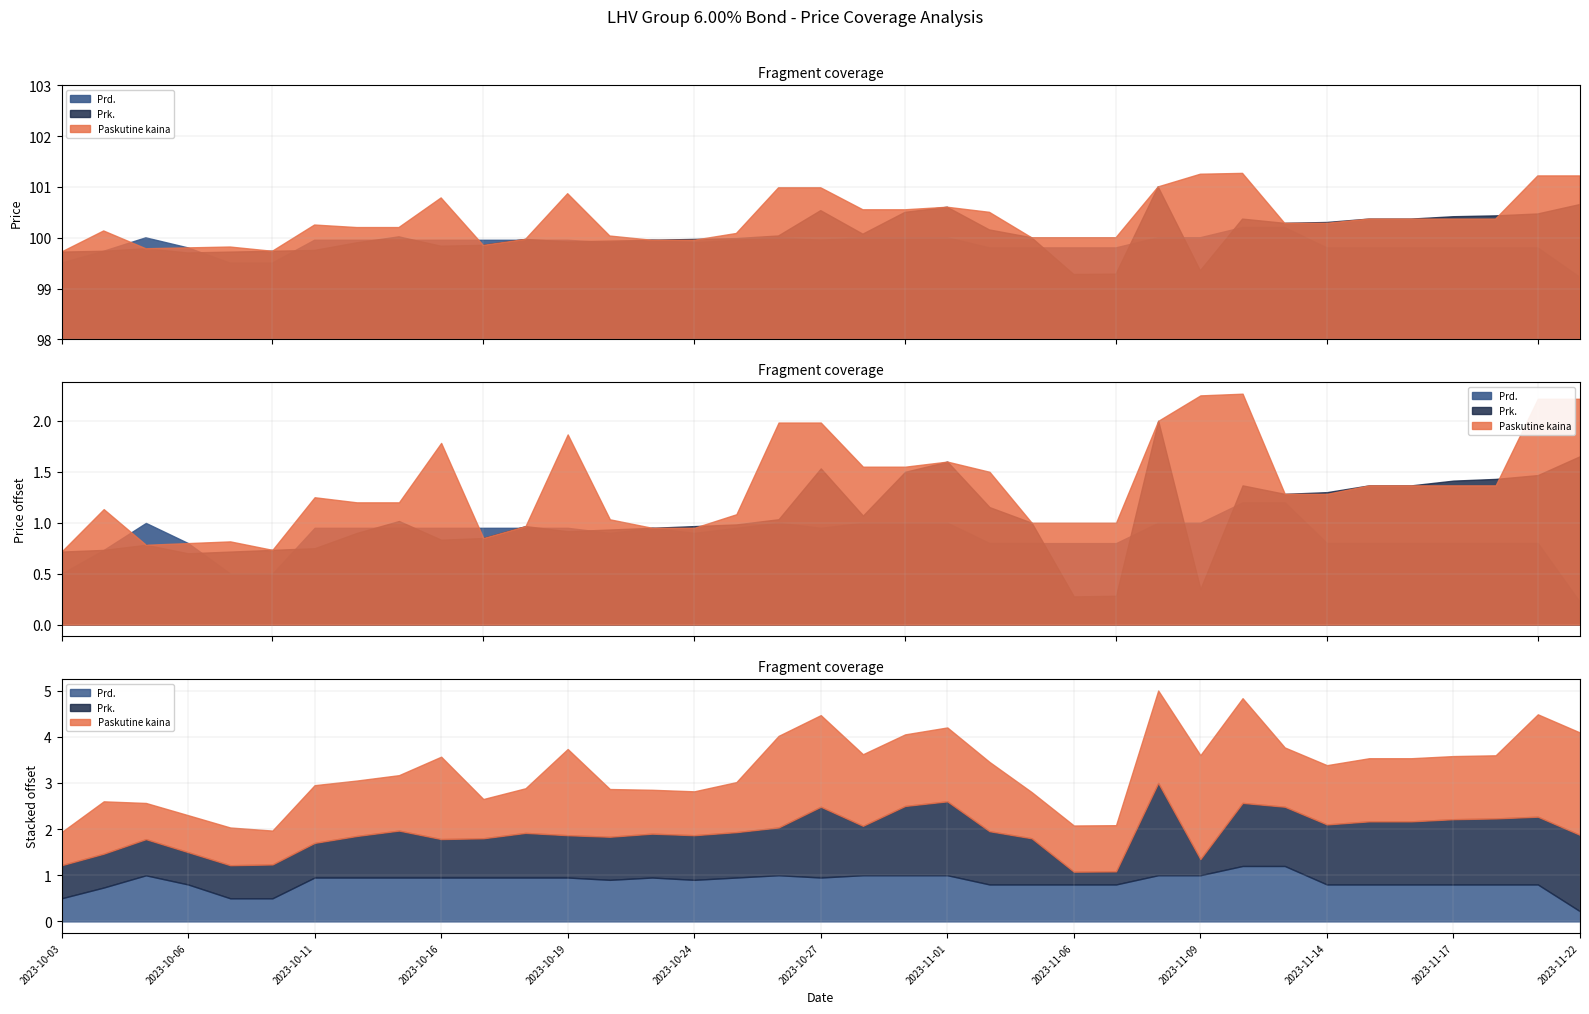

Reading left to right, transcribe all the data shown in this chart.

Paskutine kaina: 2023-10-03=99.7	2023-10-04=100.1	2023-10-05=99.8	2023-10-06=99.8	2023-10-09=99.8	2023-10-10=99.7	2023-10-11=100.2	2023-10-12=100.2	2023-10-13=100.2	2023-10-16=100.8	2023-10-17=99.8	2023-10-18=100.0	2023-10-19=100.9	2023-10-20=100.0	2023-10-23=100.0	2023-10-24=100.0	2023-10-25=100.1	2023-10-26=101.0	2023-10-27=101.0	2023-10-30=100.5	2023-10-31=100.5	2023-11-01=100.6	2023-11-02=100.5	2023-11-03=100.0	2023-11-06=100.0	2023-11-07=100.0	2023-11-08=101.0	2023-11-09=101.2	2023-11-10=101.3	2023-11-13=100.3	2023-11-14=100.3	2023-11-15=100.4	2023-11-16=100.4	2023-11-17=100.4	2023-11-20=100.4	2023-11-21=101.2	2023-11-22=101.2
Prk.: 2023-10-03=99.7	2023-10-04=99.7	2023-10-05=99.8	2023-10-06=99.7	2023-10-09=99.7	2023-10-10=99.7	2023-10-11=99.8	2023-10-12=99.9	2023-10-13=100.0	2023-10-16=99.8	2023-10-17=99.8	2023-10-18=100.0	2023-10-19=99.9	2023-10-20=99.9	2023-10-23=100.0	2023-10-24=100.0	2023-10-25=100.0	2023-10-26=100.0	2023-10-27=100.5	2023-10-30=100.1	2023-10-31=100.5	2023-11-01=100.6	2023-11-02=100.2	2023-11-03=100.0	2023-11-06=99.3	2023-11-07=99.3	2023-11-08=101.0	2023-11-09=99.3	2023-11-10=100.4	2023-11-13=100.3	2023-11-14=100.3	2023-11-15=100.4	2023-11-16=100.4	2023-11-17=100.4	2023-11-20=100.4	2023-11-21=100.5	2023-11-22=100.7
Prd.: 2023-10-03=99.5	2023-10-04=99.7	2023-10-05=100.0	2023-10-06=99.8	2023-10-09=99.5	2023-10-10=99.5	2023-10-11=100.0	2023-10-12=100.0	2023-10-13=100.0	2023-10-16=100.0	2023-10-17=100.0	2023-10-18=100.0	2023-10-19=100.0	2023-10-20=99.9	2023-10-23=100.0	2023-10-24=99.9	2023-10-25=100.0	2023-10-26=100.0	2023-10-27=100.0	2023-10-30=100.0	2023-10-31=100.0	2023-11-01=100.0	2023-11-02=99.8	2023-11-03=99.8	2023-11-06=99.8	2023-11-07=99.8	2023-11-08=100.0	2023-11-09=100.0	2023-11-10=100.2	2023-11-13=100.2	2023-11-14=99.8	2023-11-15=99.8	2023-11-16=99.8	2023-11-17=99.8	2023-11-20=99.8	2023-11-21=99.8	2023-11-22=99.2